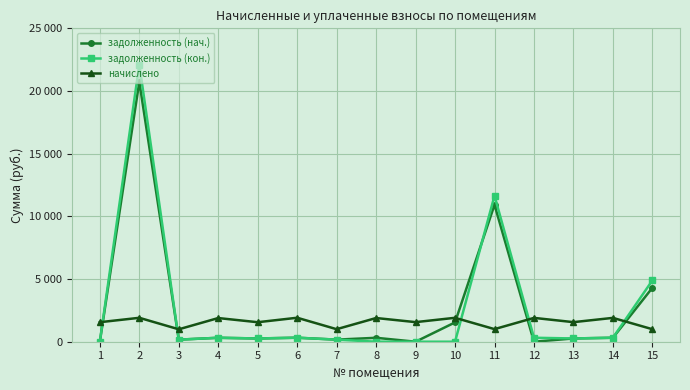

What is the difference between the задолженность (кон.) values at 1 and 14?

316.9